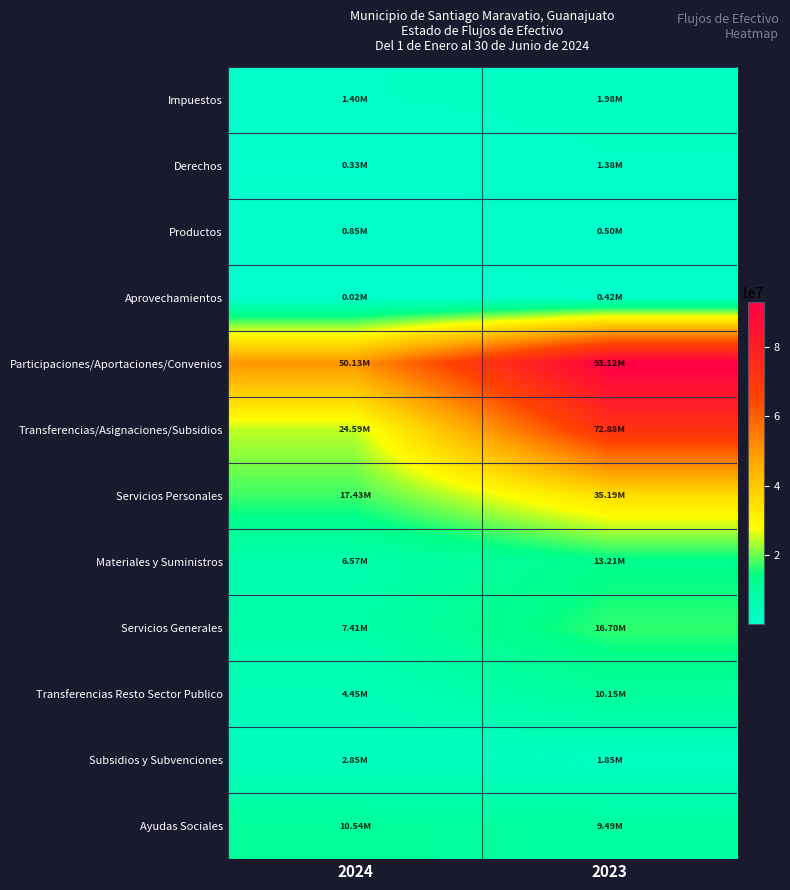

At how many categories does at least one series exceed 4264808?

2